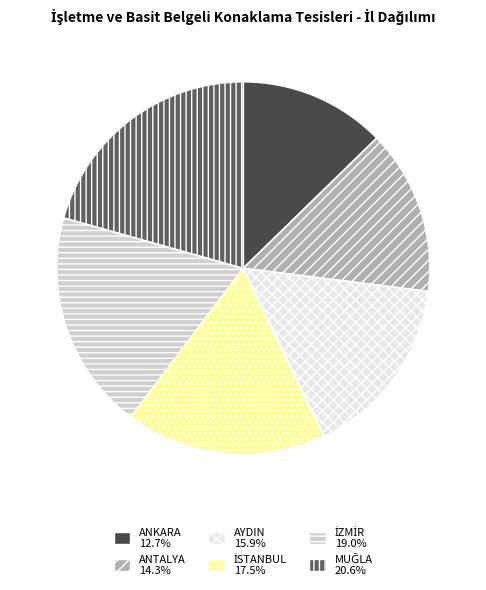

Is there a majority slice in this chart?

No